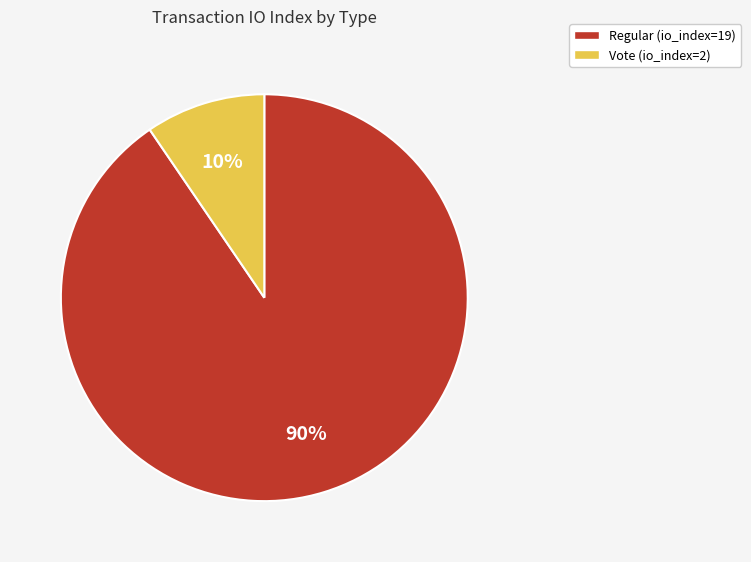

How many slices are in this pie chart?

2